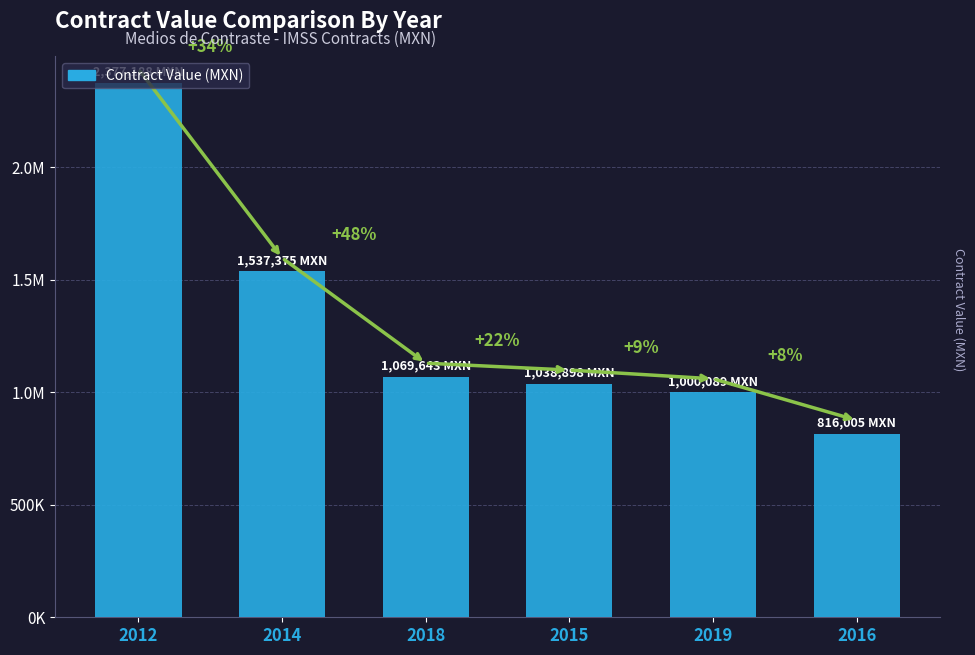

List the labels in order of value, smallest first.

2016, 2019, 2015, 2018, 2014, 2012